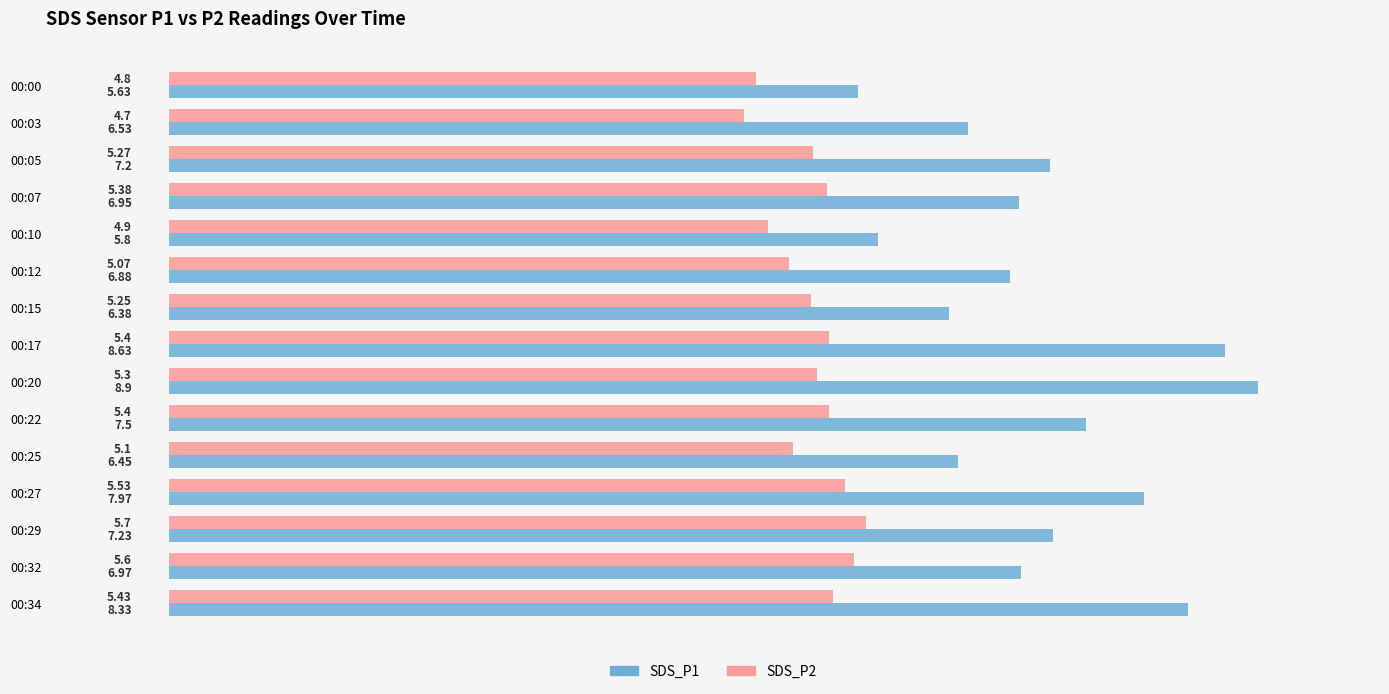

What is the difference between the second highest and second lowest values in the SDS_P1 series?

2.8